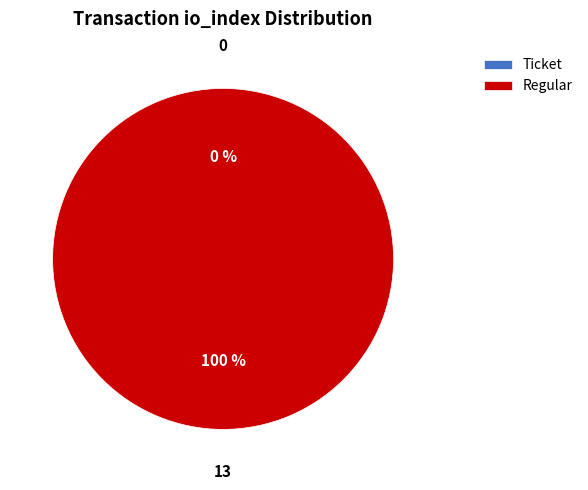

True or false: Regular (index 13) accounts for 99% of the total.

False